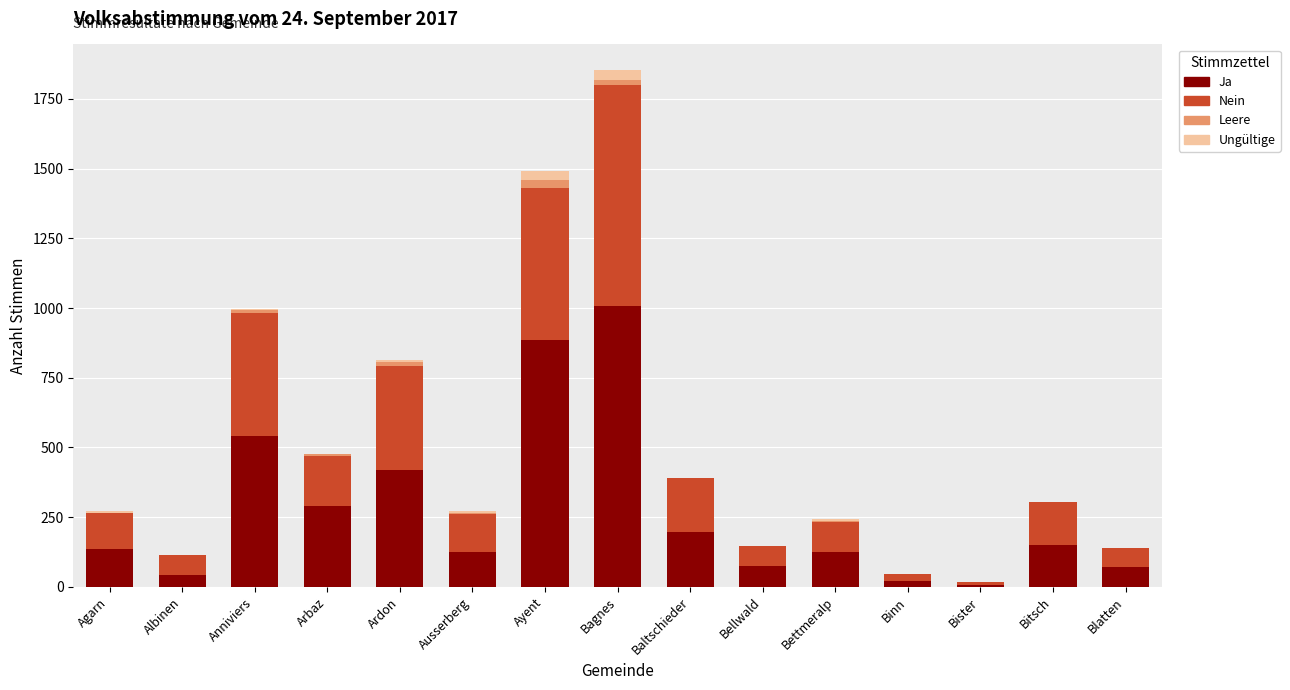

What is the maximum value for Ja?

1007